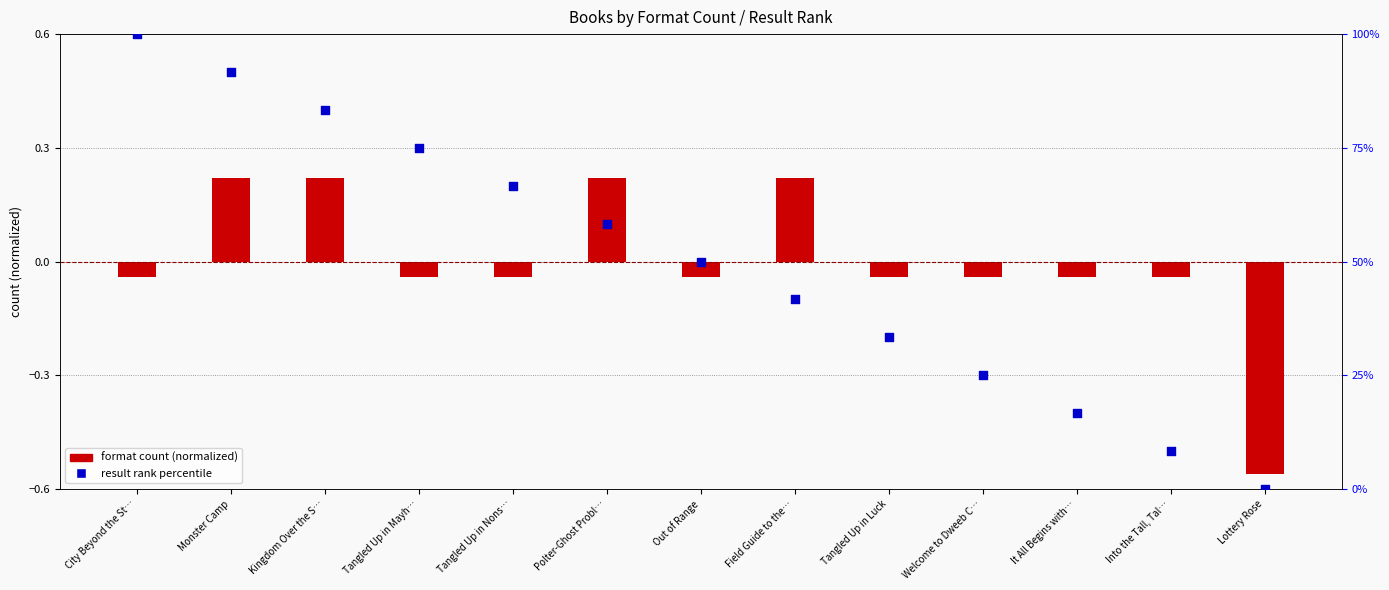

Which series reaches the maximum Y coordinate?

result rank percentile